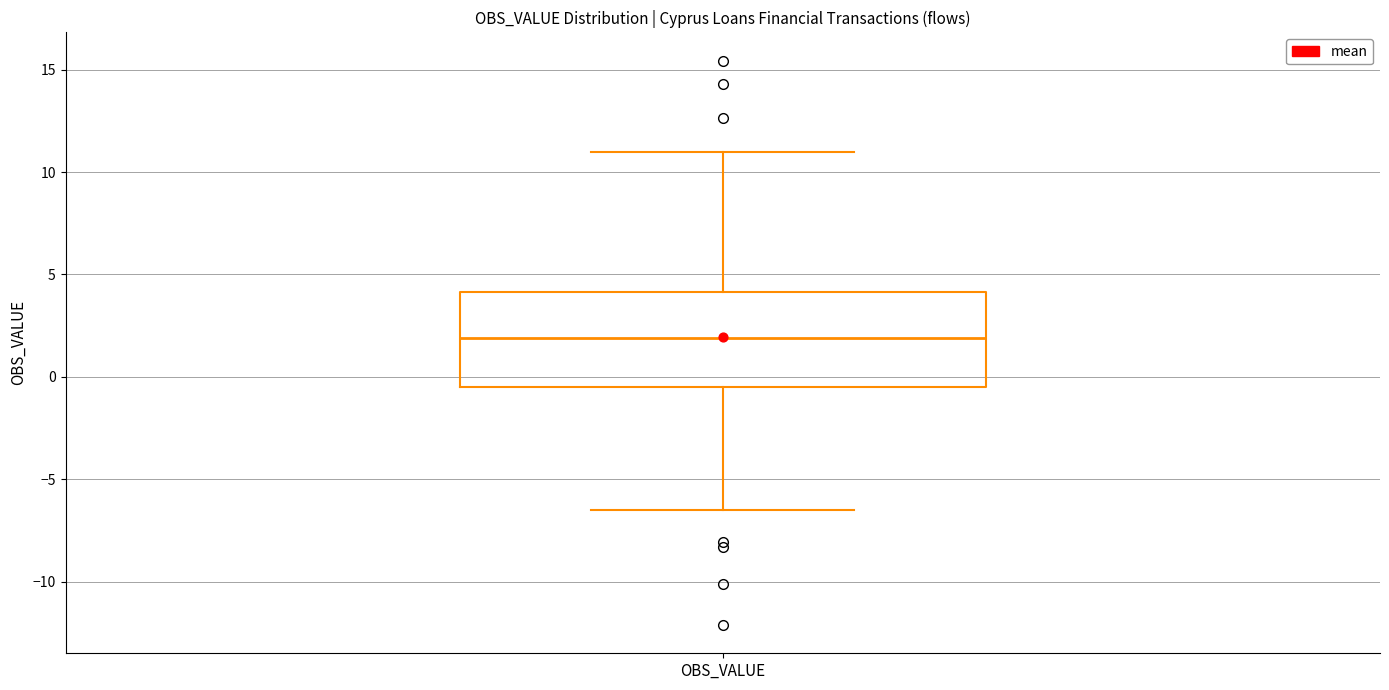

Read this box plot against the y-axis: the position of the median line, the range covered by the box, and the ends of both whiskers. The values are not printed on the chart, so give them approximately, as read against the axis.

median 2.0, box -0.5 to 4.0, whiskers -6.5 to 11.0